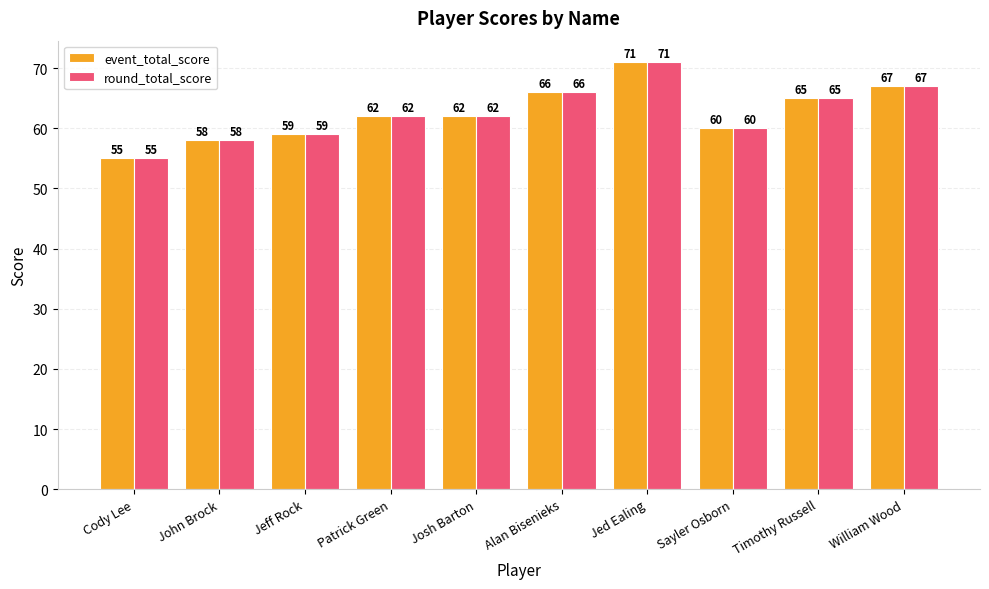

Reading left to right, list all the values displayed in this chart.

event_total_score: Cody Lee=55	John Brock=58	Jeff Rock=59	Patrick Green=62	Josh Barton=62	Alan Bisenieks=66	Jed Ealing=71	Sayler Osborn=60	Timothy Russell=65	William Wood=67
round_total_score: Cody Lee=55	John Brock=58	Jeff Rock=59	Patrick Green=62	Josh Barton=62	Alan Bisenieks=66	Jed Ealing=71	Sayler Osborn=60	Timothy Russell=65	William Wood=67